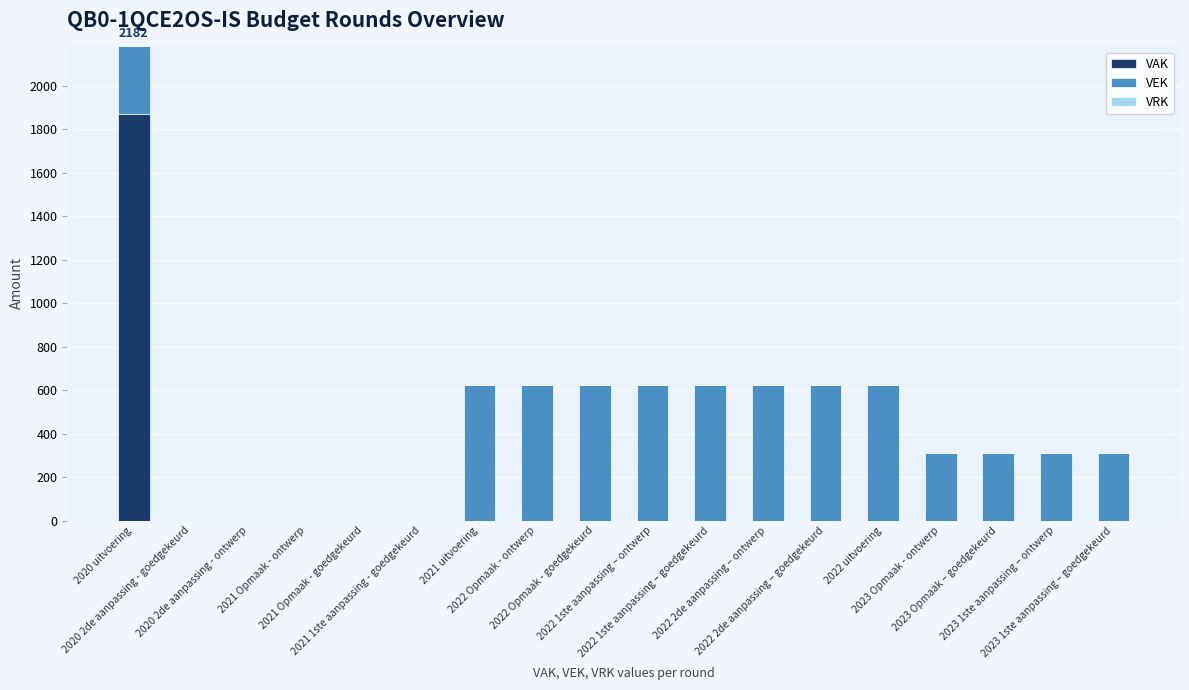

At which label is VAK closest to 935?

2020 uitvoering